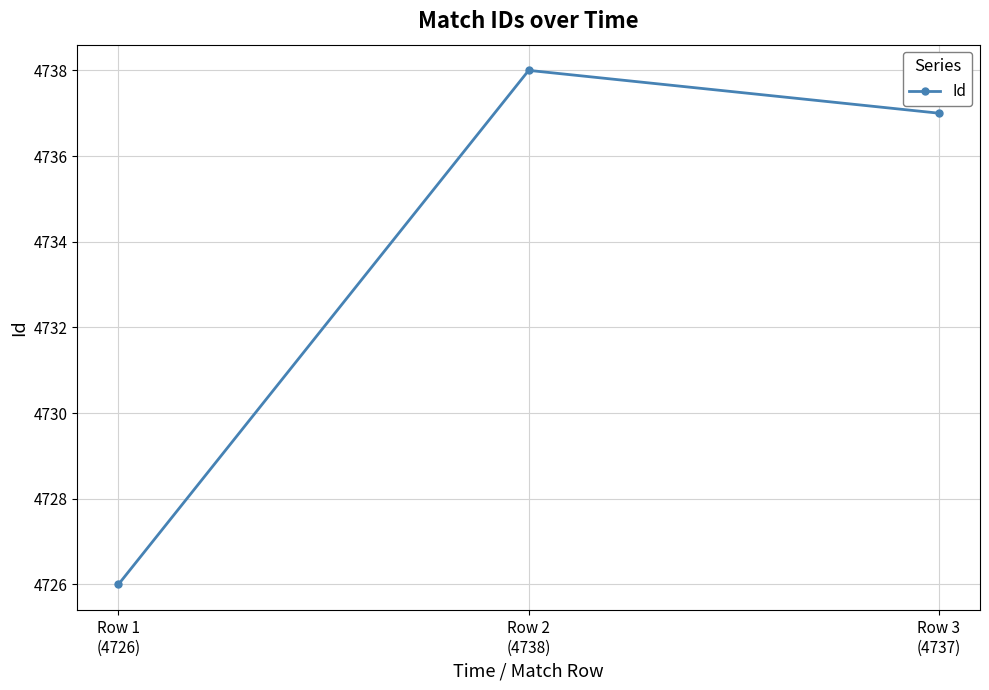

What is the sum of all values?

14201